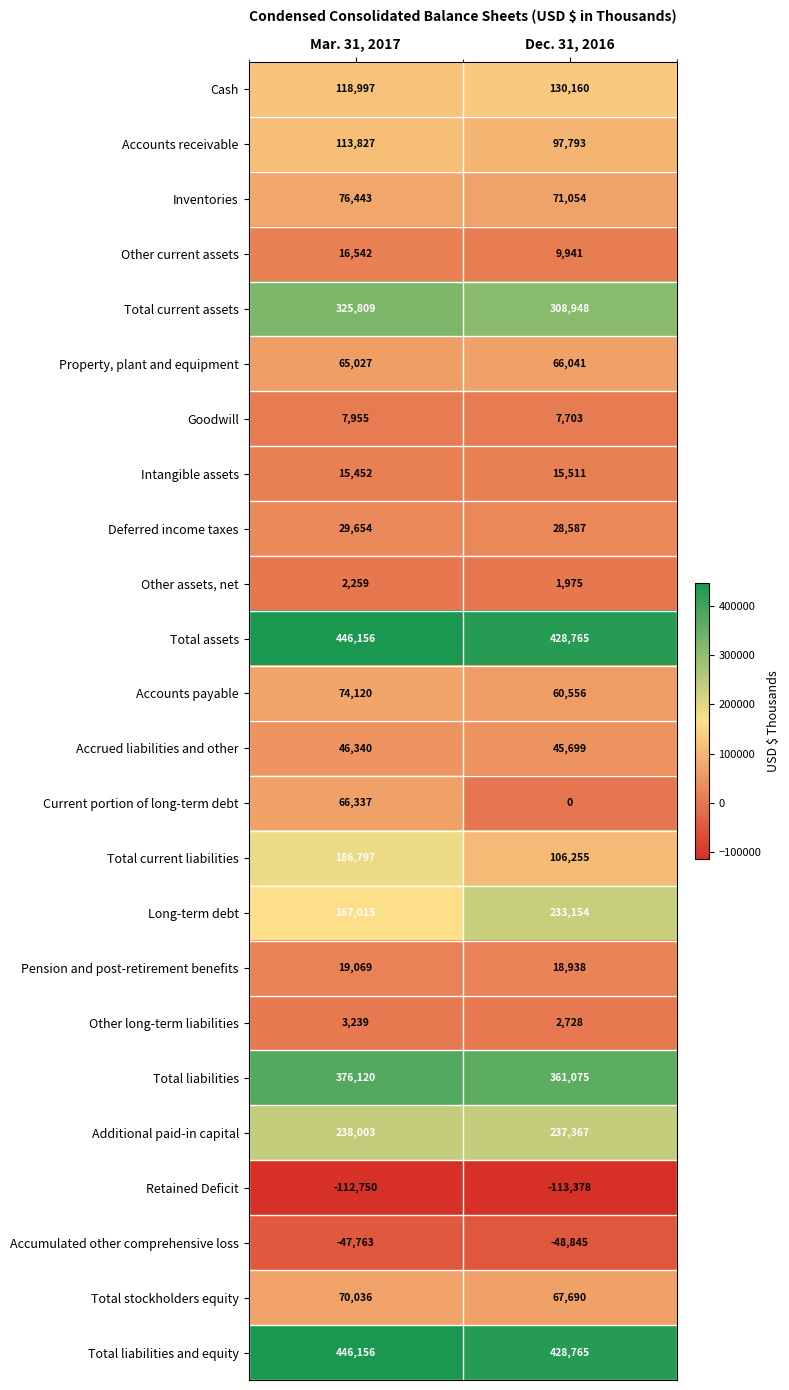

At which category does the chart reach its peak across all series?

Mar. 31, 2017